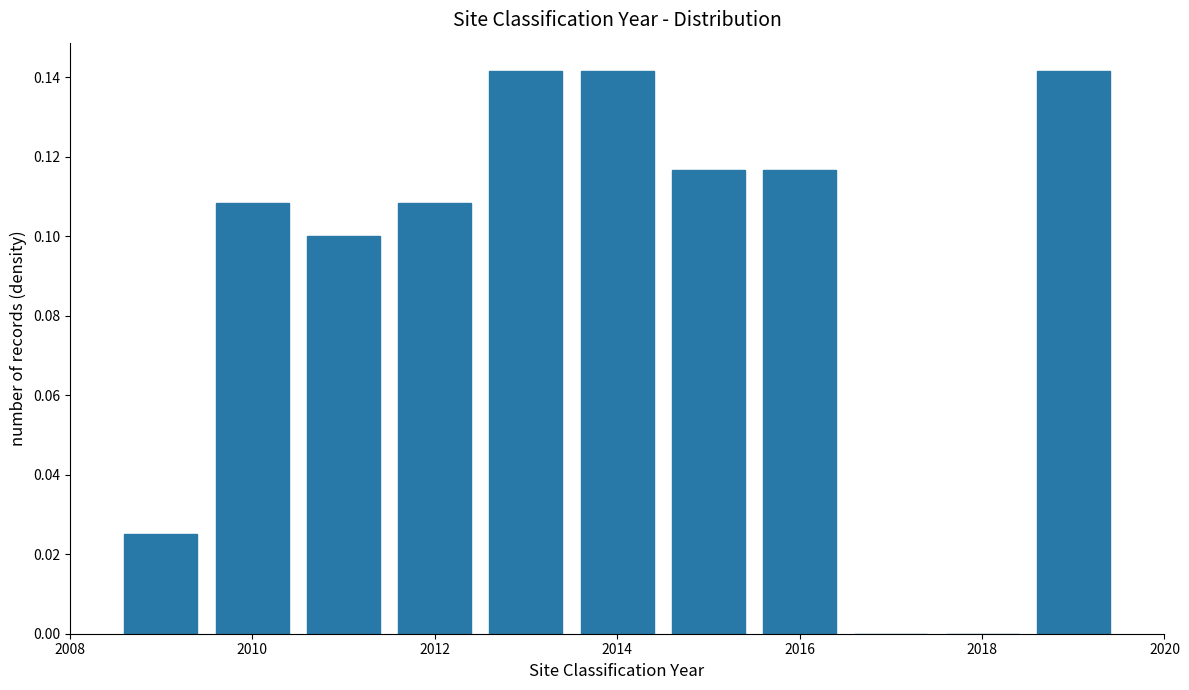

Reading left to right, transcribe this chart: for each bar, give the range it covers on the x-axis and its height. Neither the bar edges nor the heights are printed on the chart, so give them approximately, as read against the axes.

2008.5 to 2009.5: 0.026
2009.5 to 2010.5: 0.108
2010.5 to 2011.5: 0.100
2011.5 to 2012.5: 0.108
2012.5 to 2013.5: 0.142
2013.5 to 2014.5: 0.142
2014.5 to 2015.5: 0.116
2015.5 to 2016.5: 0.116
2016.5 to 2017.5: 0
2017.5 to 2018.5: 0
2018.5 to 2019.5: 0.142